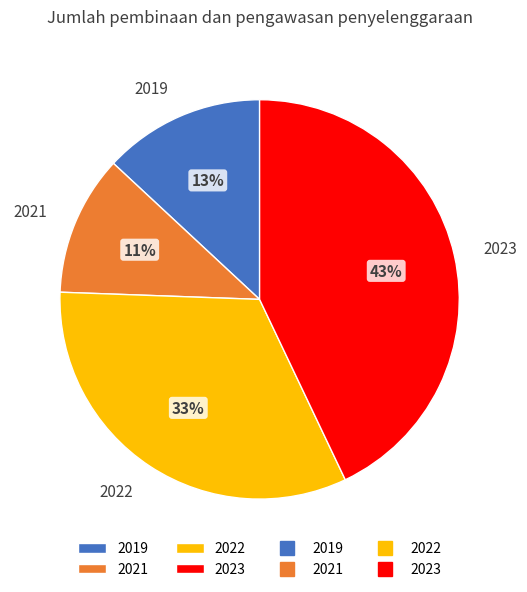

Approximately how many times larger is the value at 2022 compared to 2019?

2.5